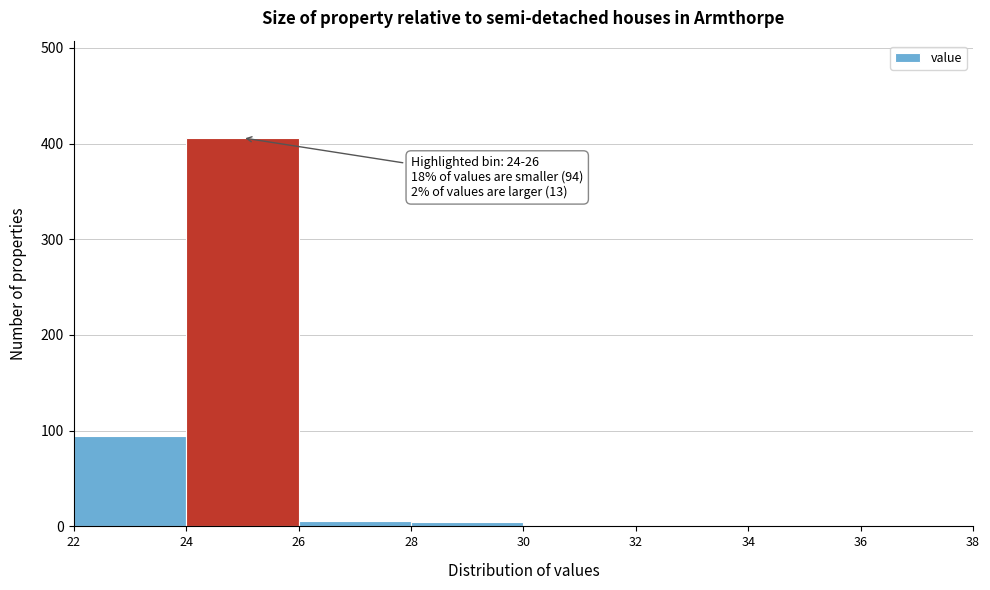

Which range on the x-axis has the tallest bar?

24 to 26